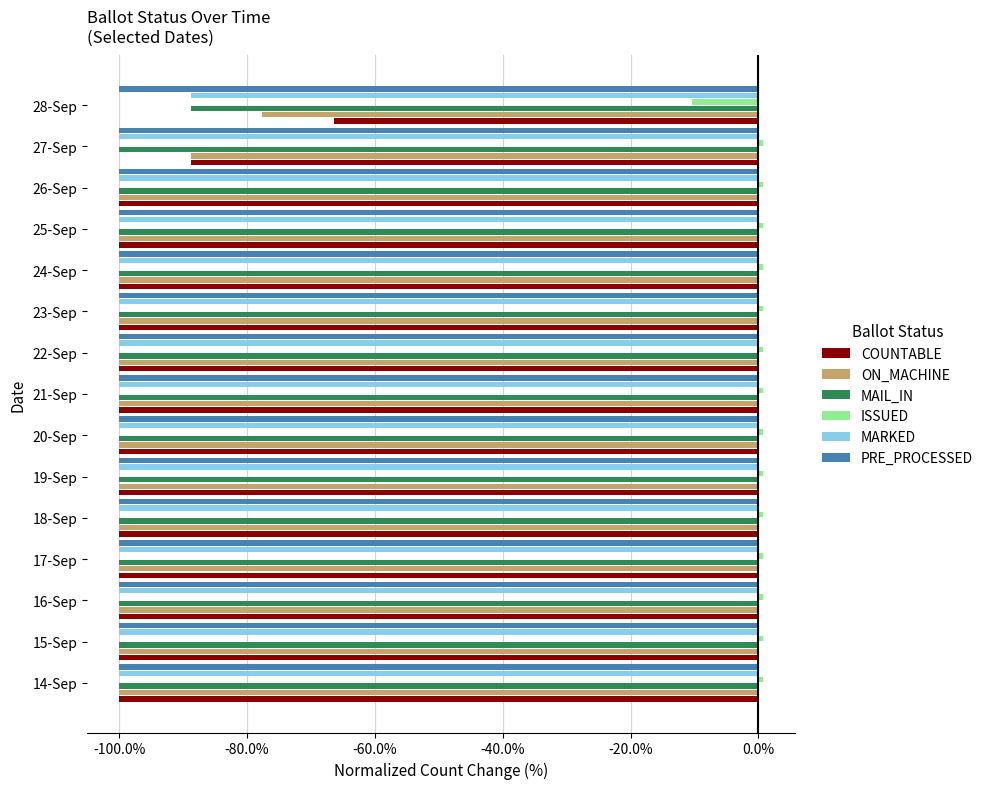

What are all the series names shown in the legend?

COUNTABLE, ON_MACHINE, MAIL_IN, ISSUED, MARKED, PRE_PROCESSED